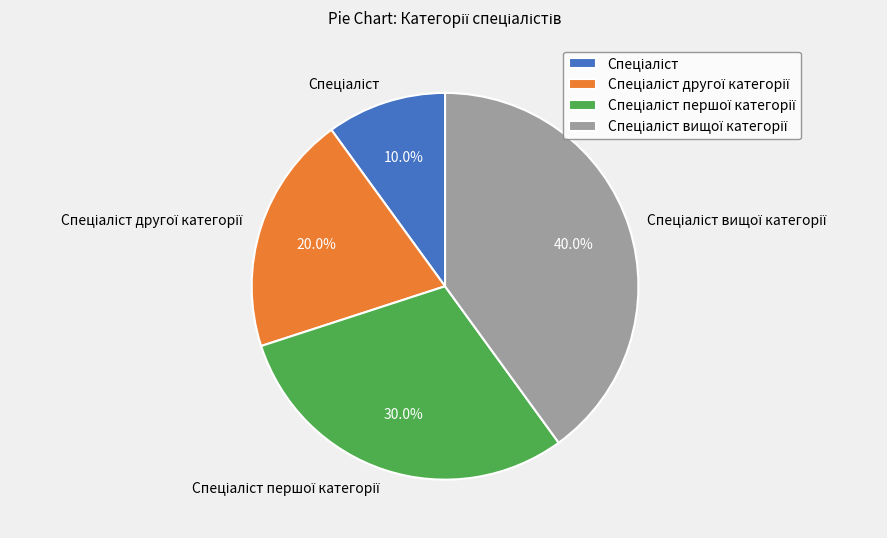

Does any single category account for the majority?

No